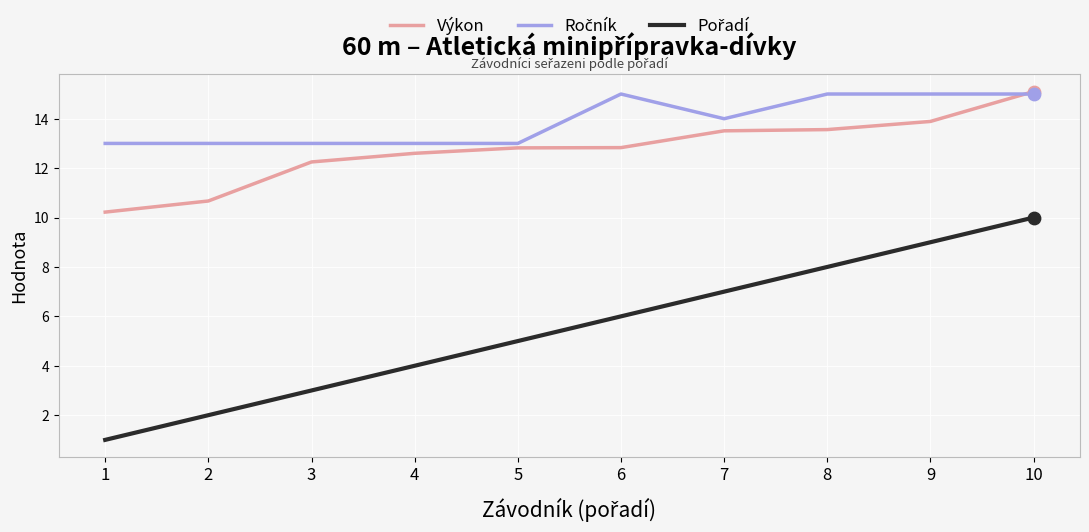

At how many categories does at least one series exceed 10?

10